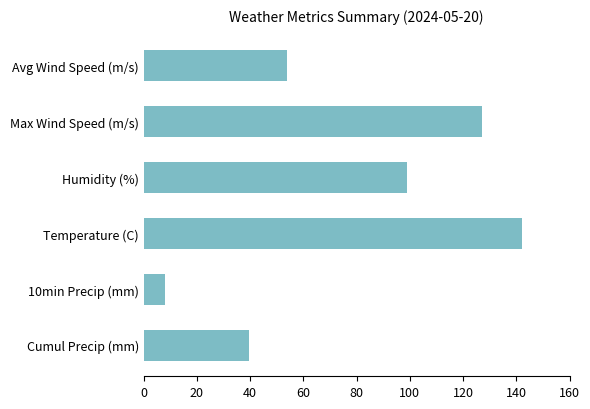

What is the ratio of the value at Avg Wind Speed (m/s) to the value at 10min Precip (mm)?

6.7